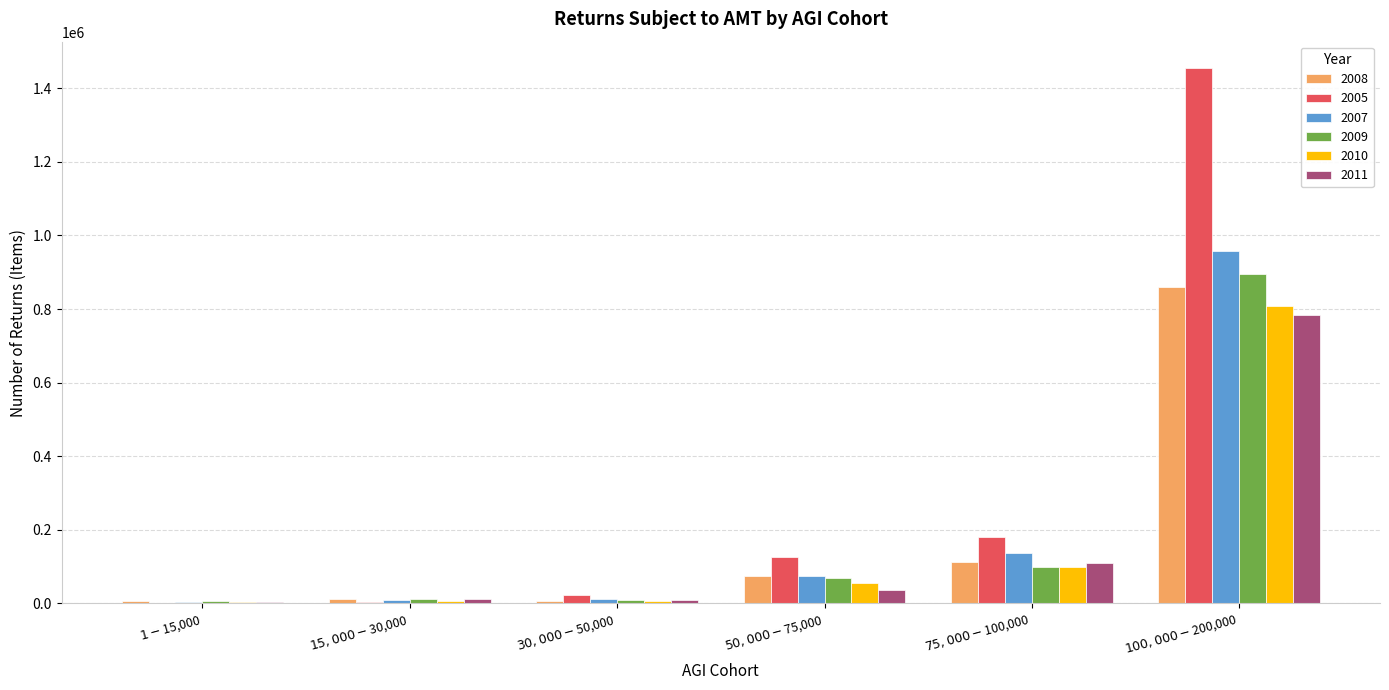

Which series has the largest total across all categories?

2005